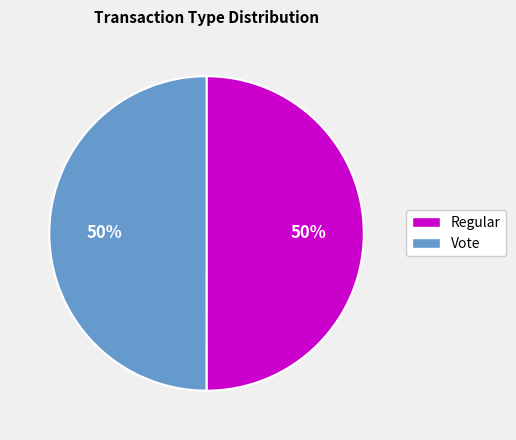

What is the ratio of the value at Regular to the value at Vote?

1.0